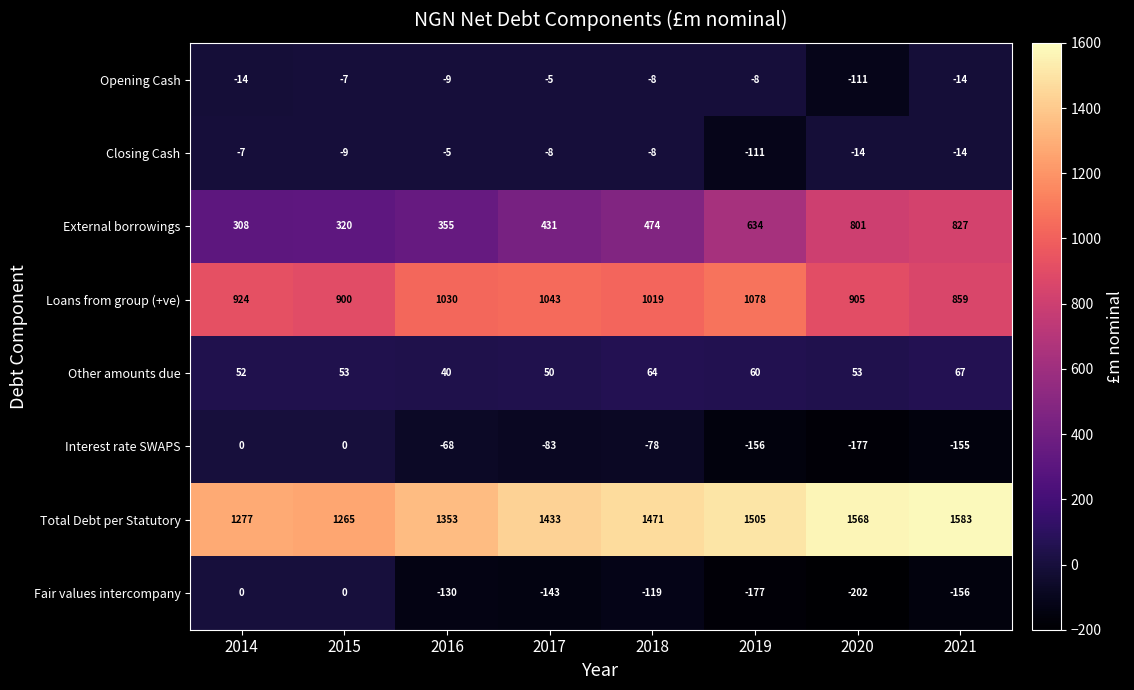

The value of Loans from group (+ve) at 2014 is 588. True or false?

False